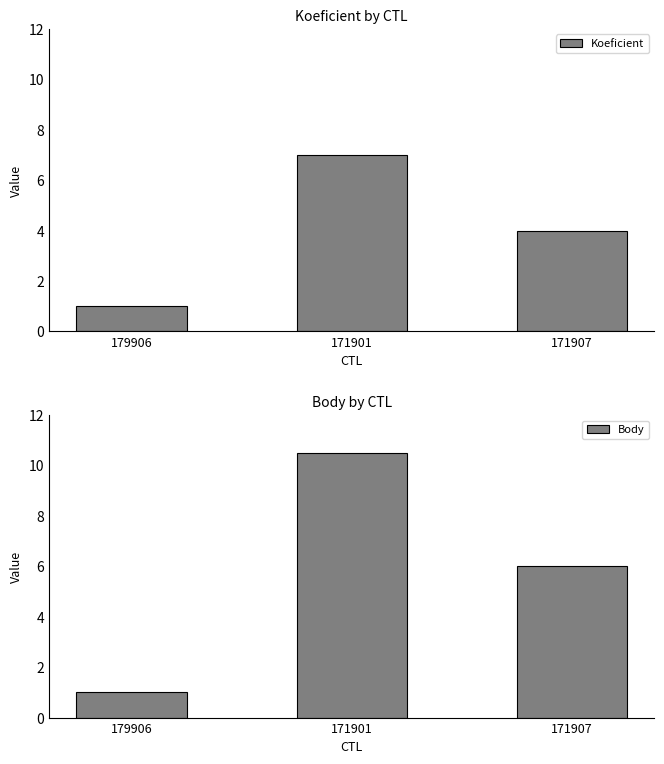

What are all the series names shown in the legend?

Koeficient, Body